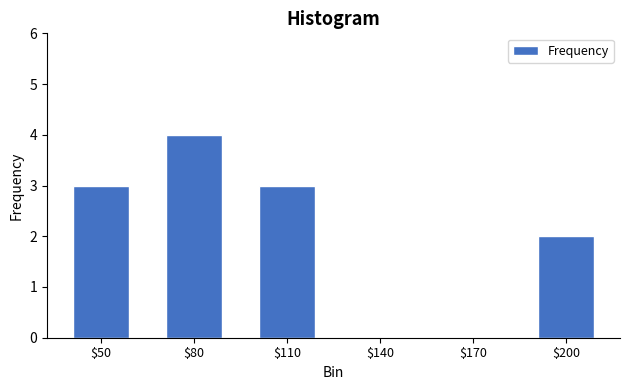

The chart shows a value of 4 at $80. True or false?

True